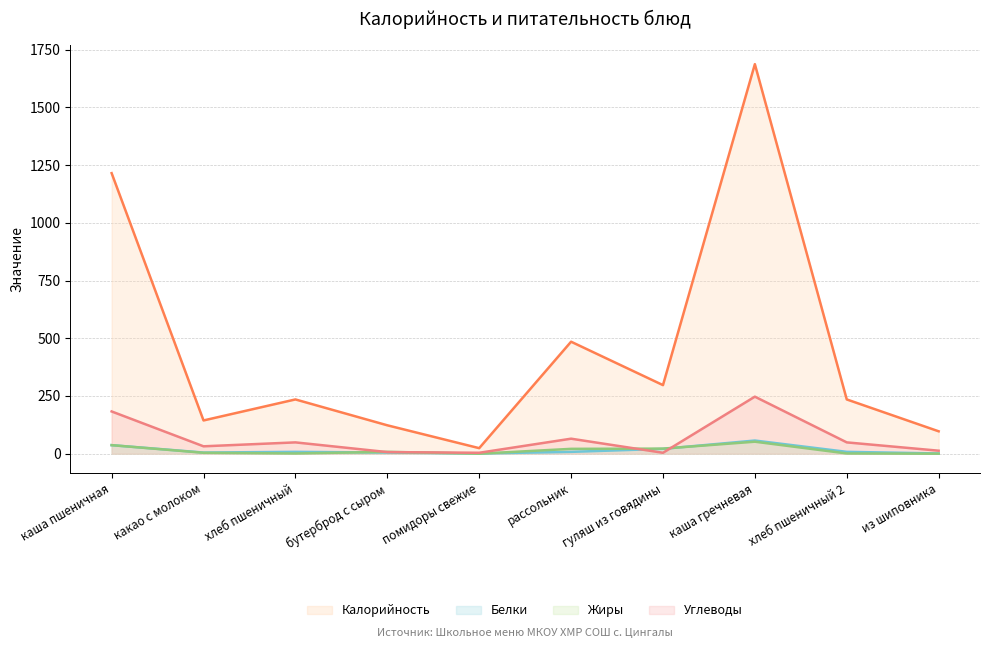

Which series changed the most between каша пшеничная and из шиповника?

Калорийность